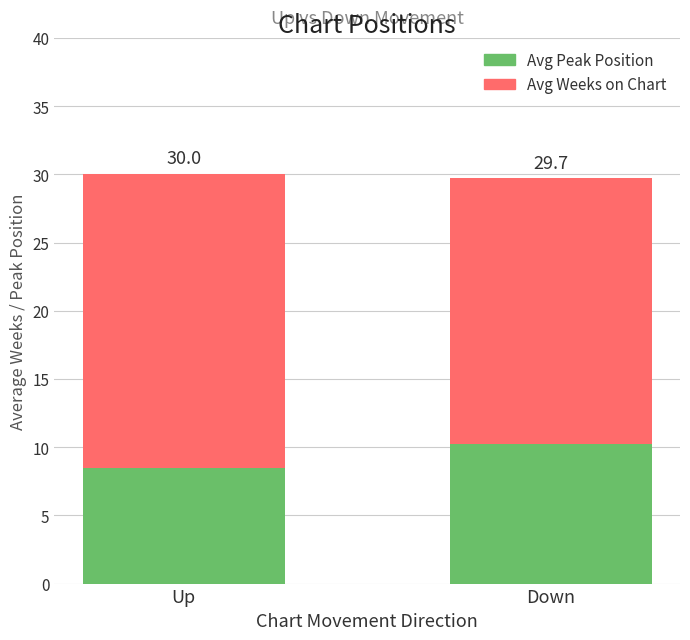

The Avg Weeks on Chart series shows 12.1 at Up. True or false?

False